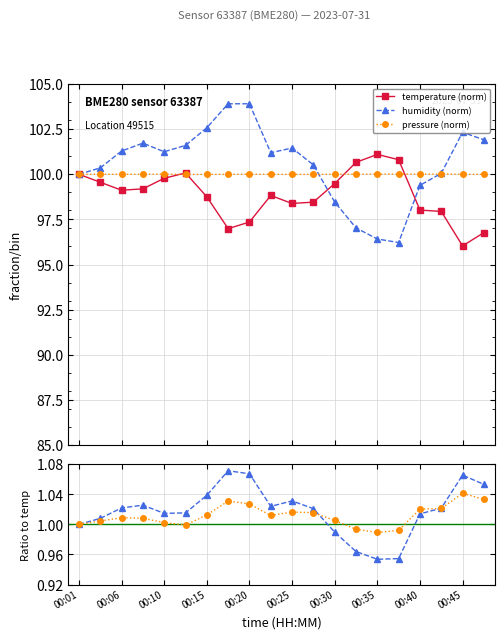

True or false: pressure (norm) has a value of 1.6 at 00:15.

False